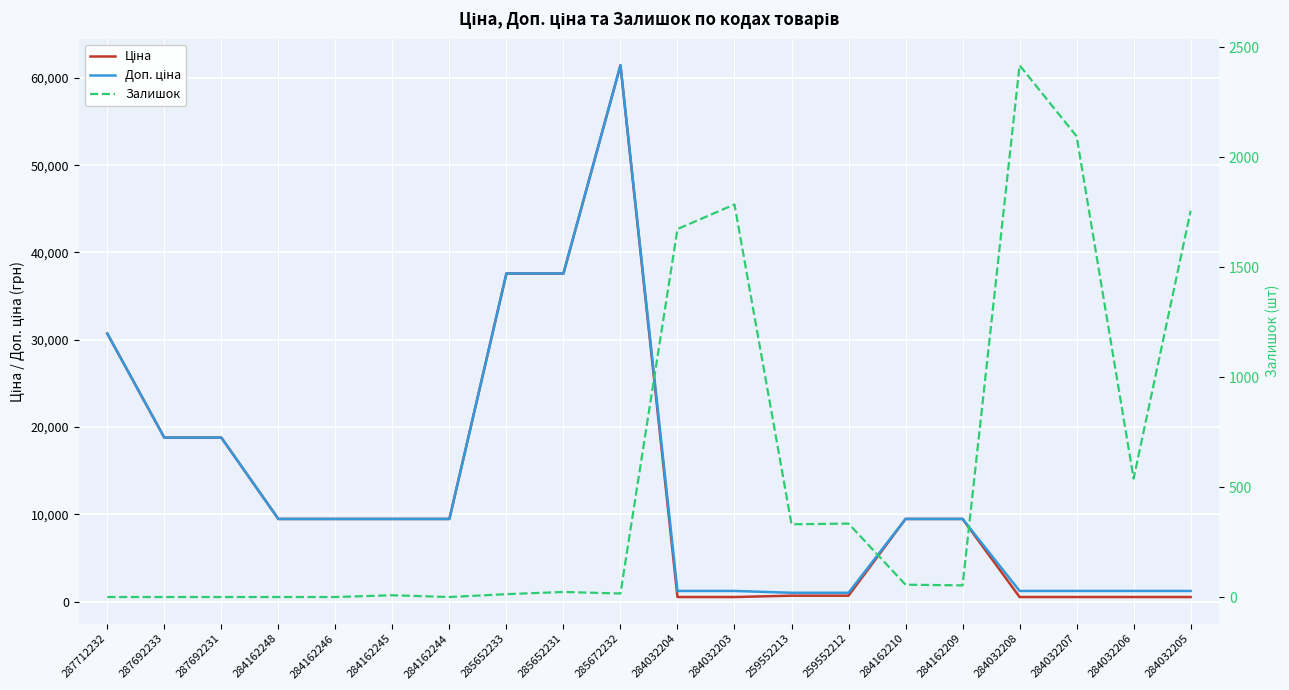

At how many categories does at least one series exceed 57981?

1